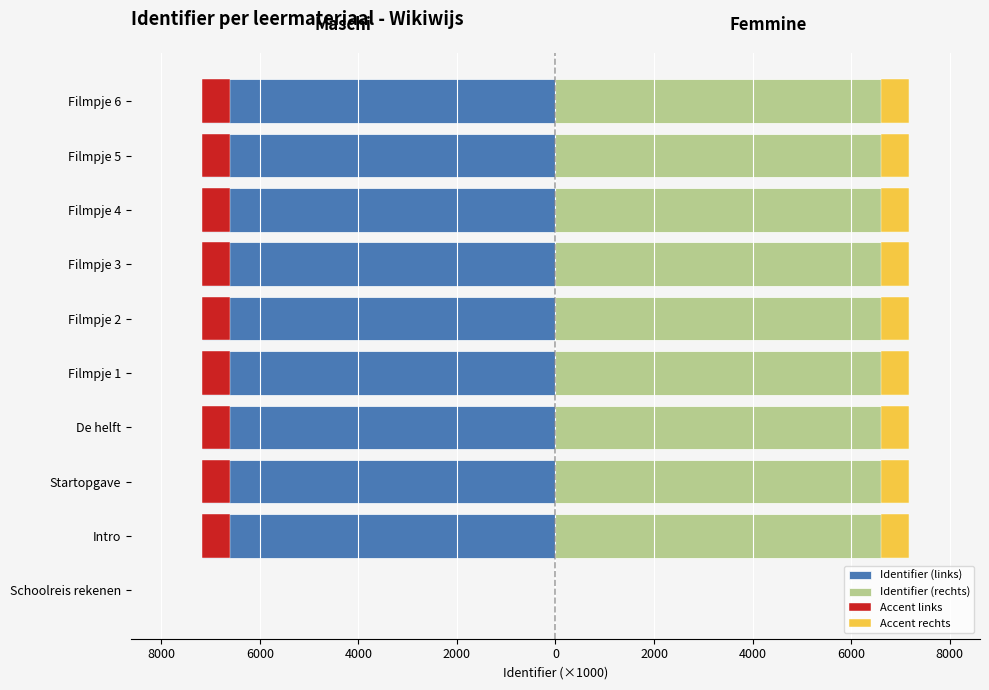

Is the value of Accent rechts at Intro greater than the value of Identifier (links) at Filmpje 3?

Yes